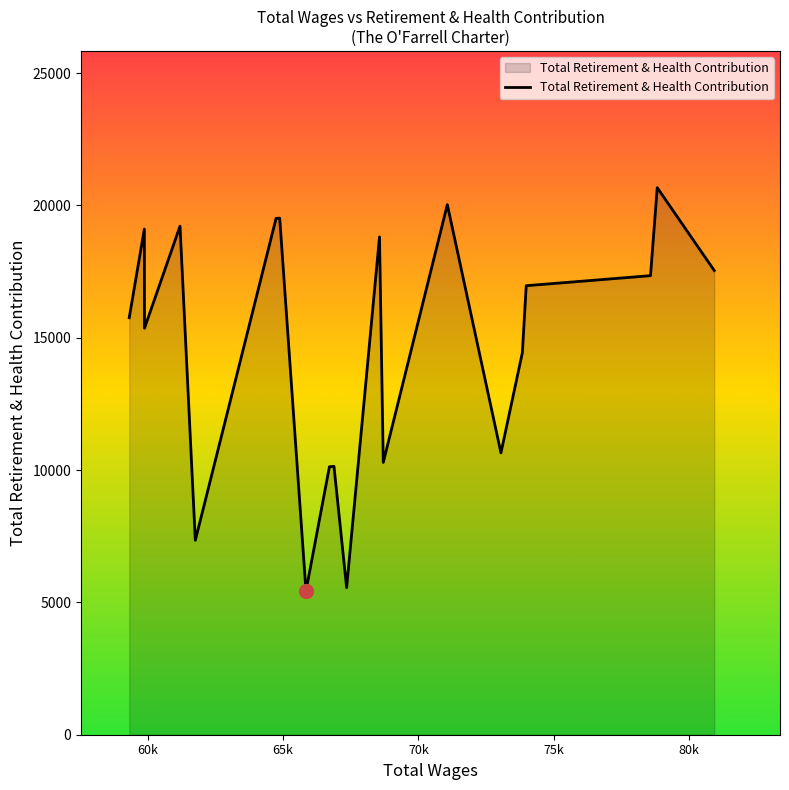

What is the minimum value shown in the chart?

5432